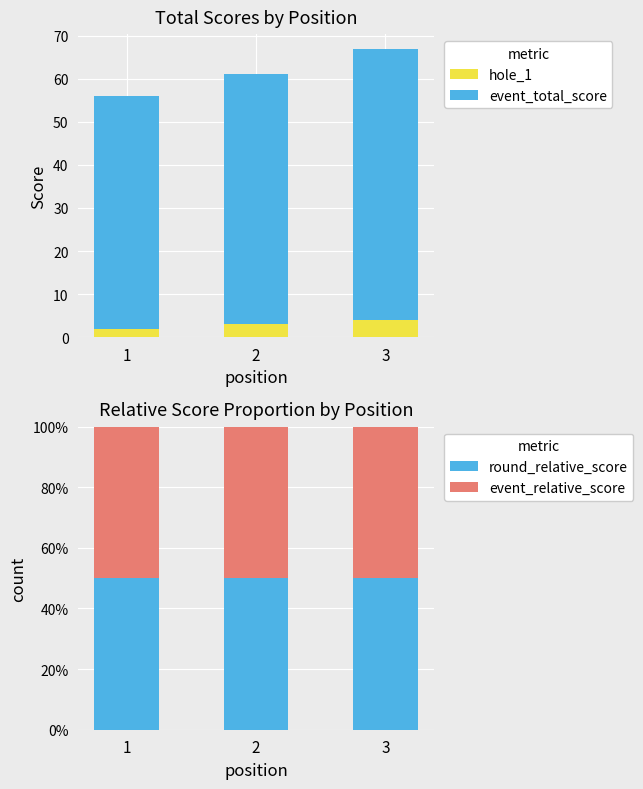

What is the value of the round_relative_score bar at the 1st from the left?

50